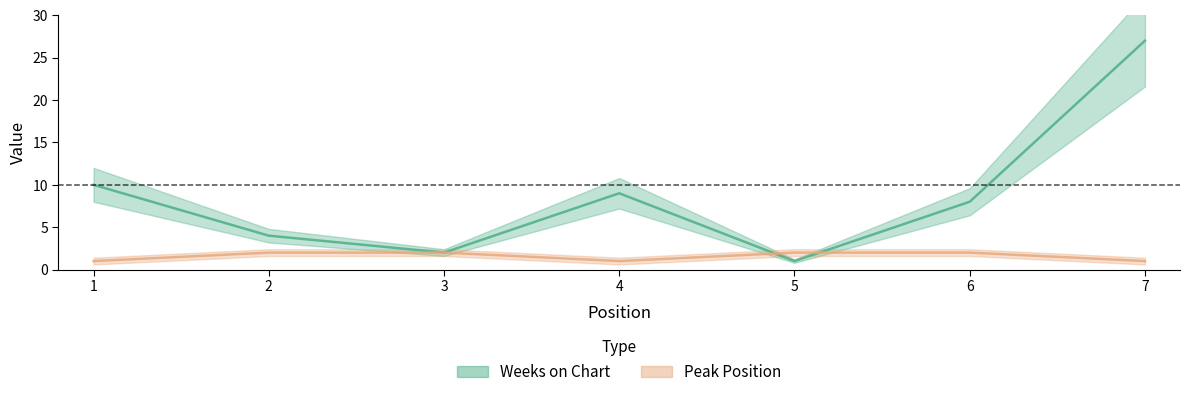

Reading right to left, transcribe all the data shown in this chart.

Weeks on Chart: 27	8	1	9	2	4	10
Peak Position: 1	2	2	1	2	2	1